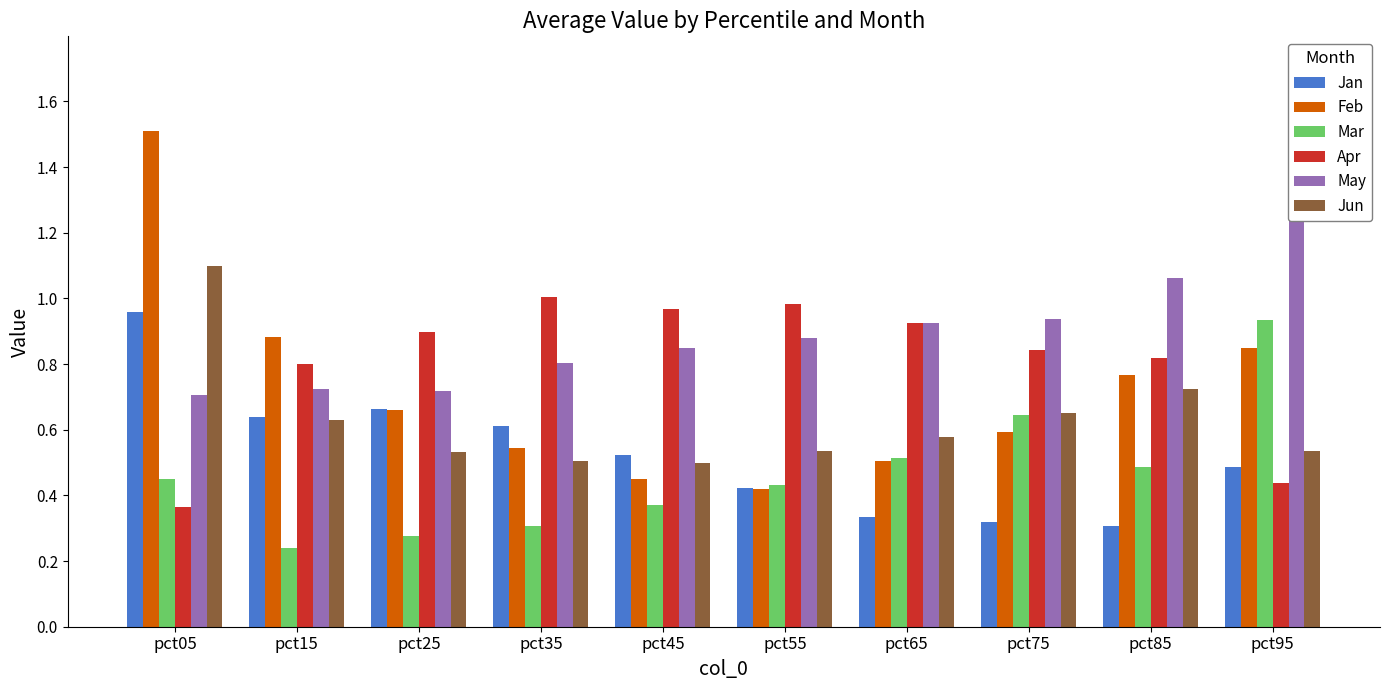

Which series has the widest spread of values?

Feb